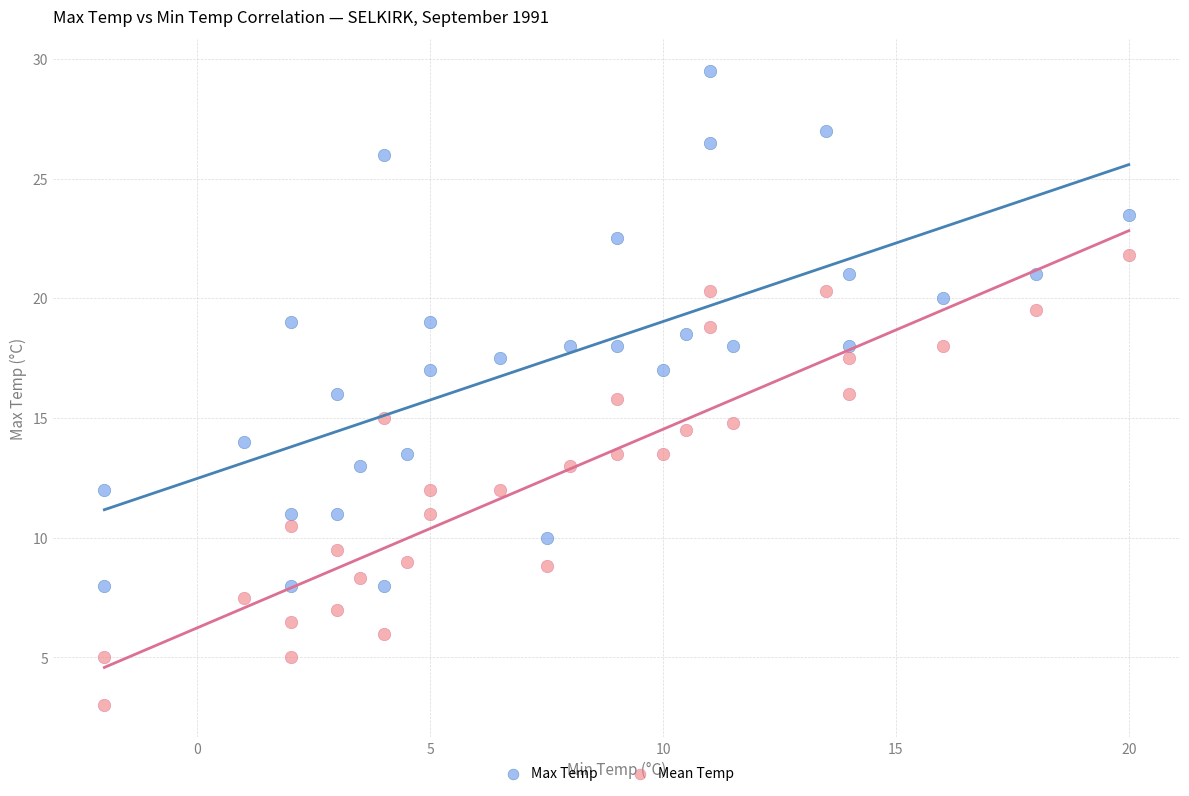

Across all data points, what is the range of X values (max minus min)?

22.0